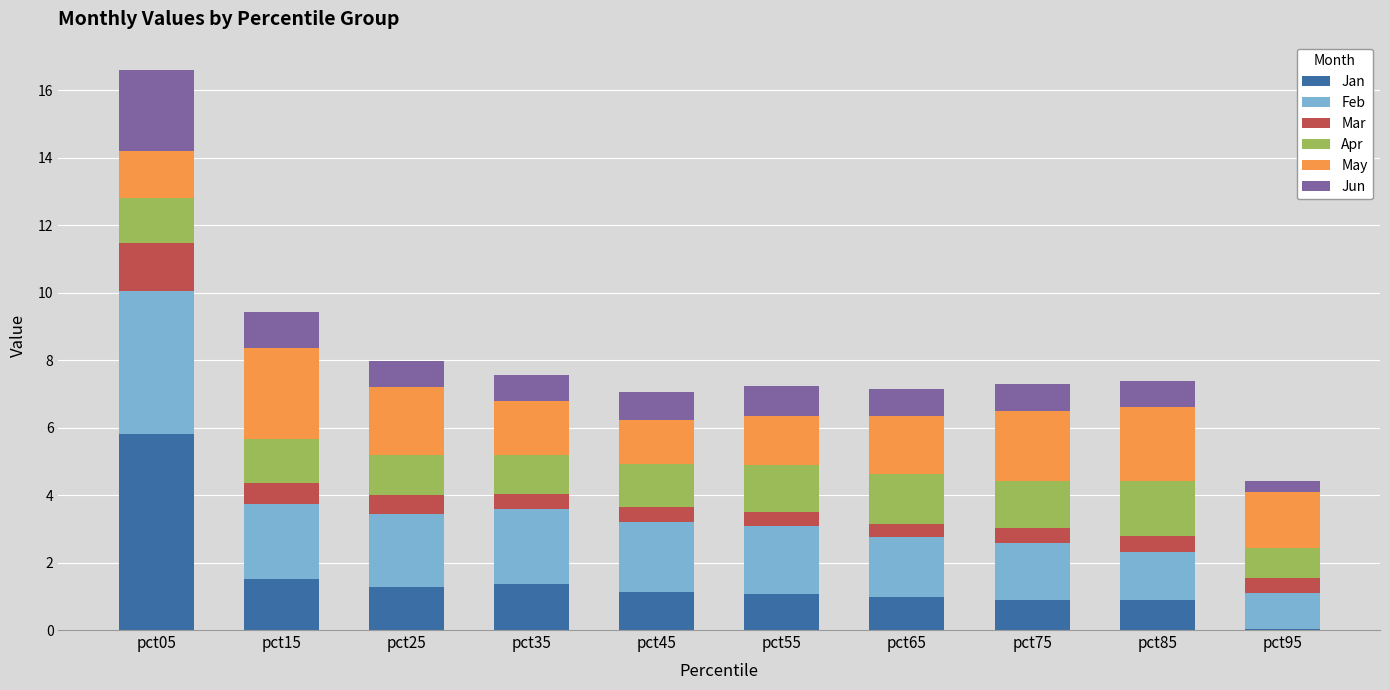

How many series are shown in this chart?

6